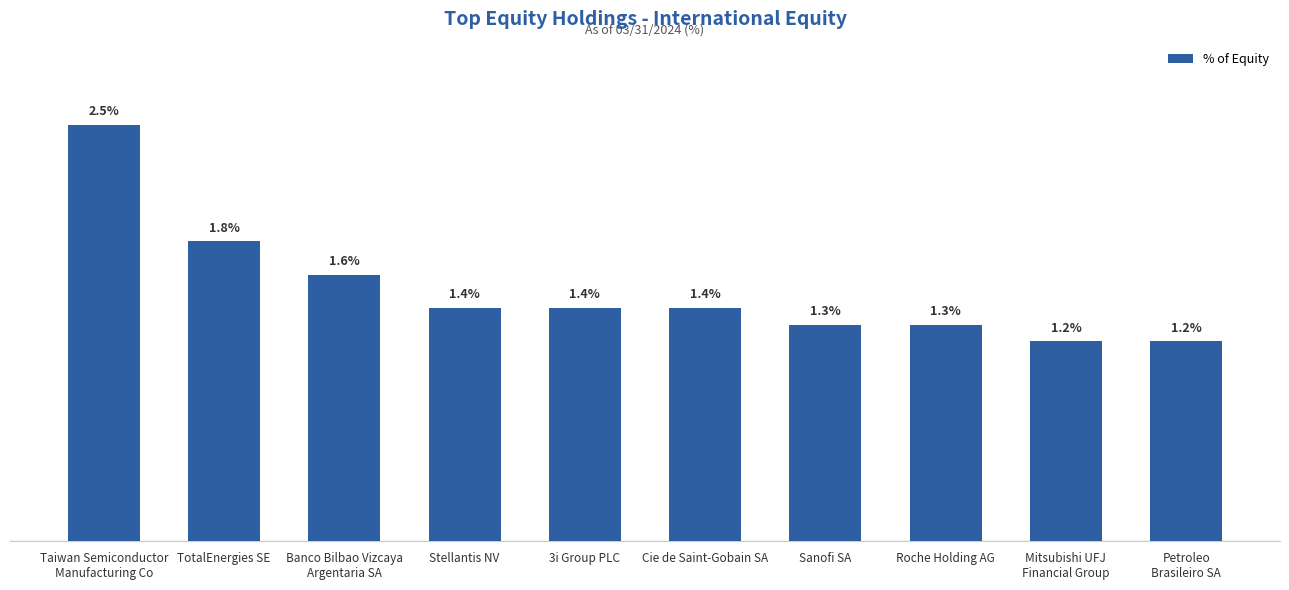

What is the label of the 10th bar from the left?

Petroleo
Brasileiro SA